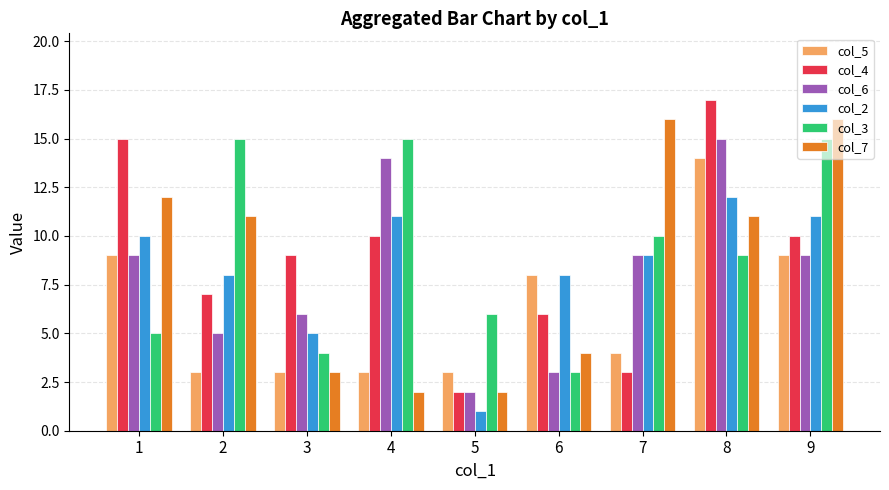

True or false: col_5 has a value of 4 at 7.

True